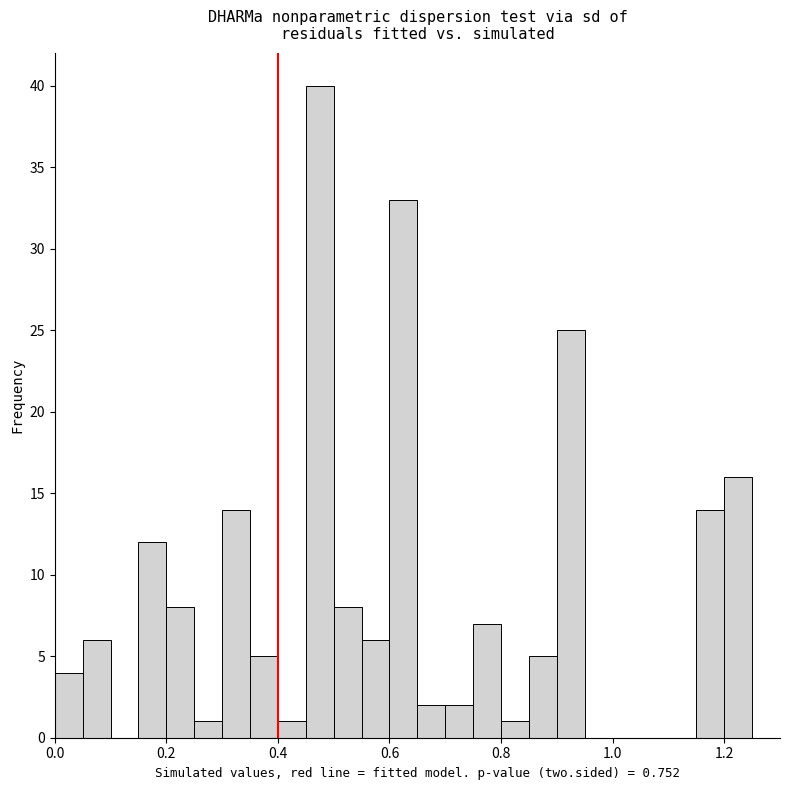

Around what value on the x-axis is the tallest bar? Give the approximate position of its centre, as read against the axis.

0.48